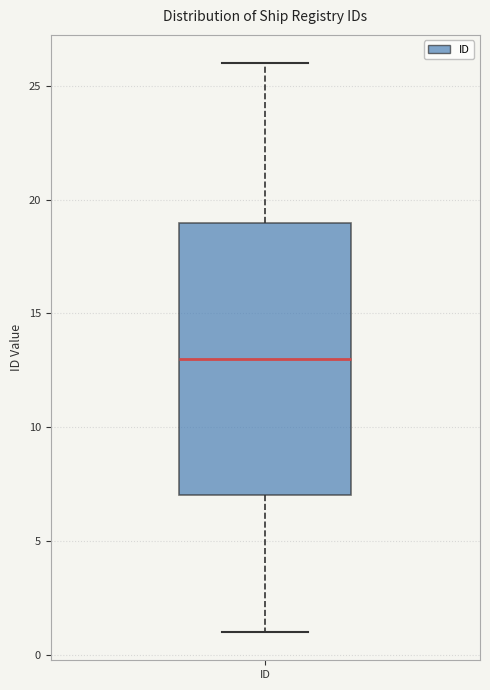

Transcribe this box plot: give where the median line is, the range the box spans, and where the two whiskers end, as read against the y-axis. The values are not printed on the chart, so give them approximately, as read against the axis.

median 13, box 7 to 19, whiskers 1 to 26